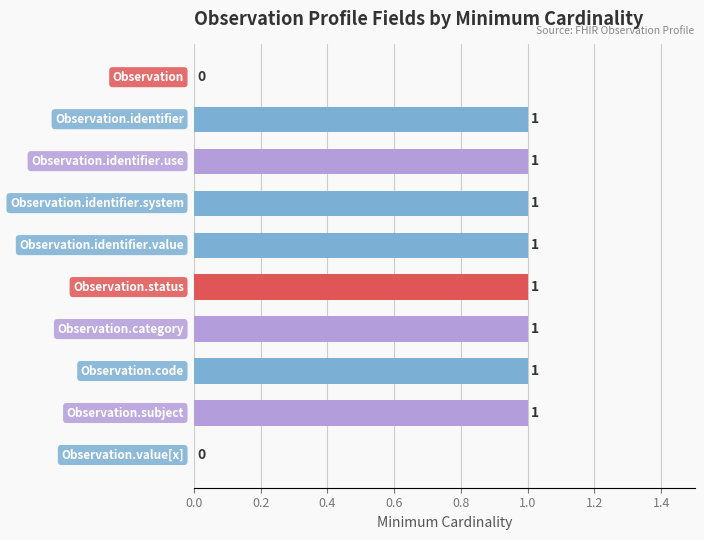

What is the sum of all values?

8